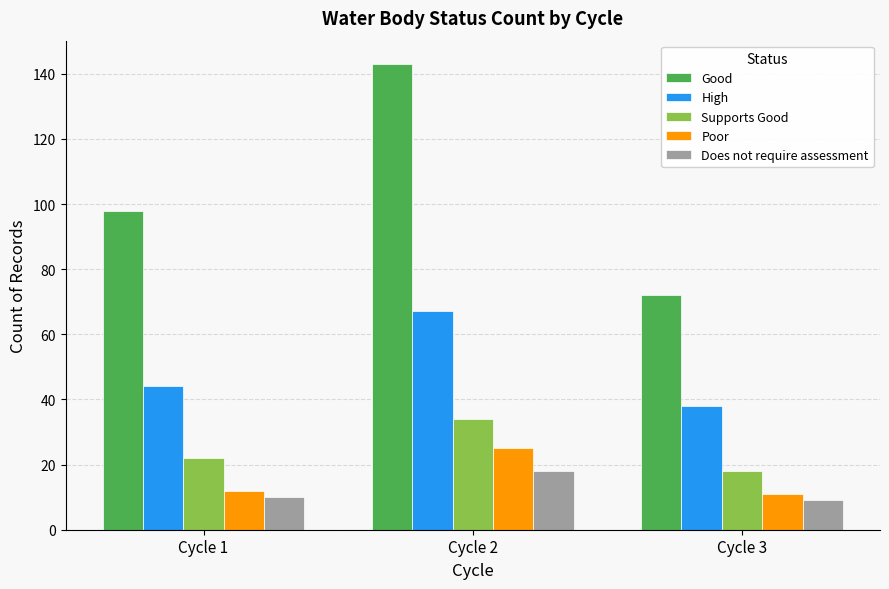

Between Cycle 1 and Cycle 2, which series saw the biggest shift?

Good